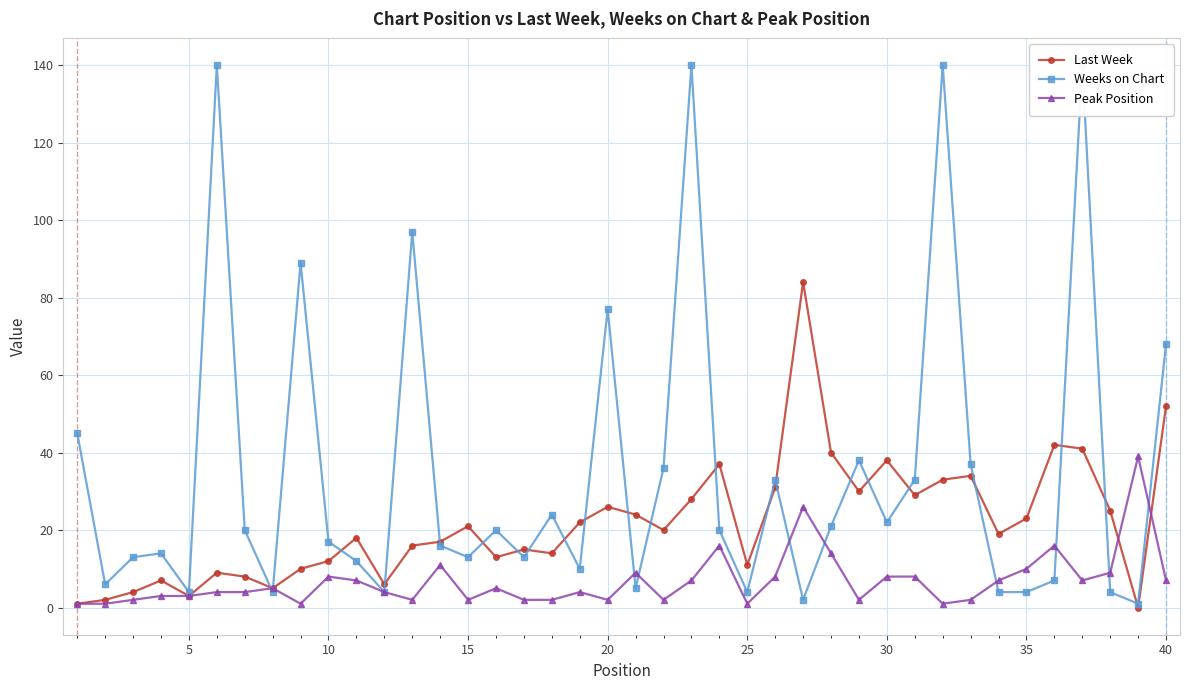

List the series in order of their peak value, highest first.

Weeks on Chart, Last Week, Peak Position